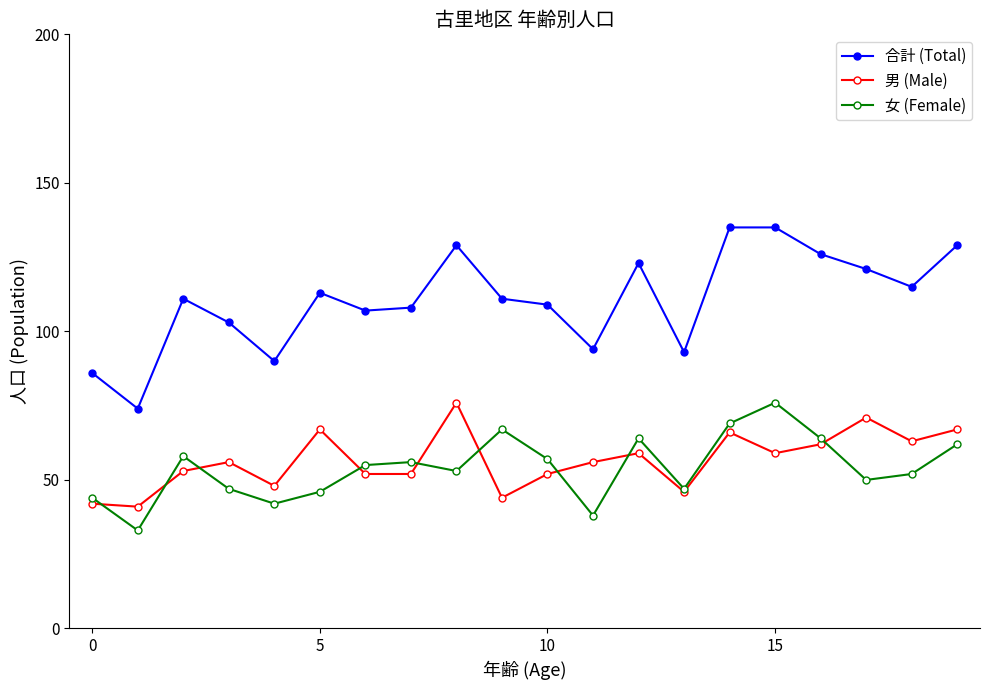

Which series has the largest total across all categories?

合計 (Total)